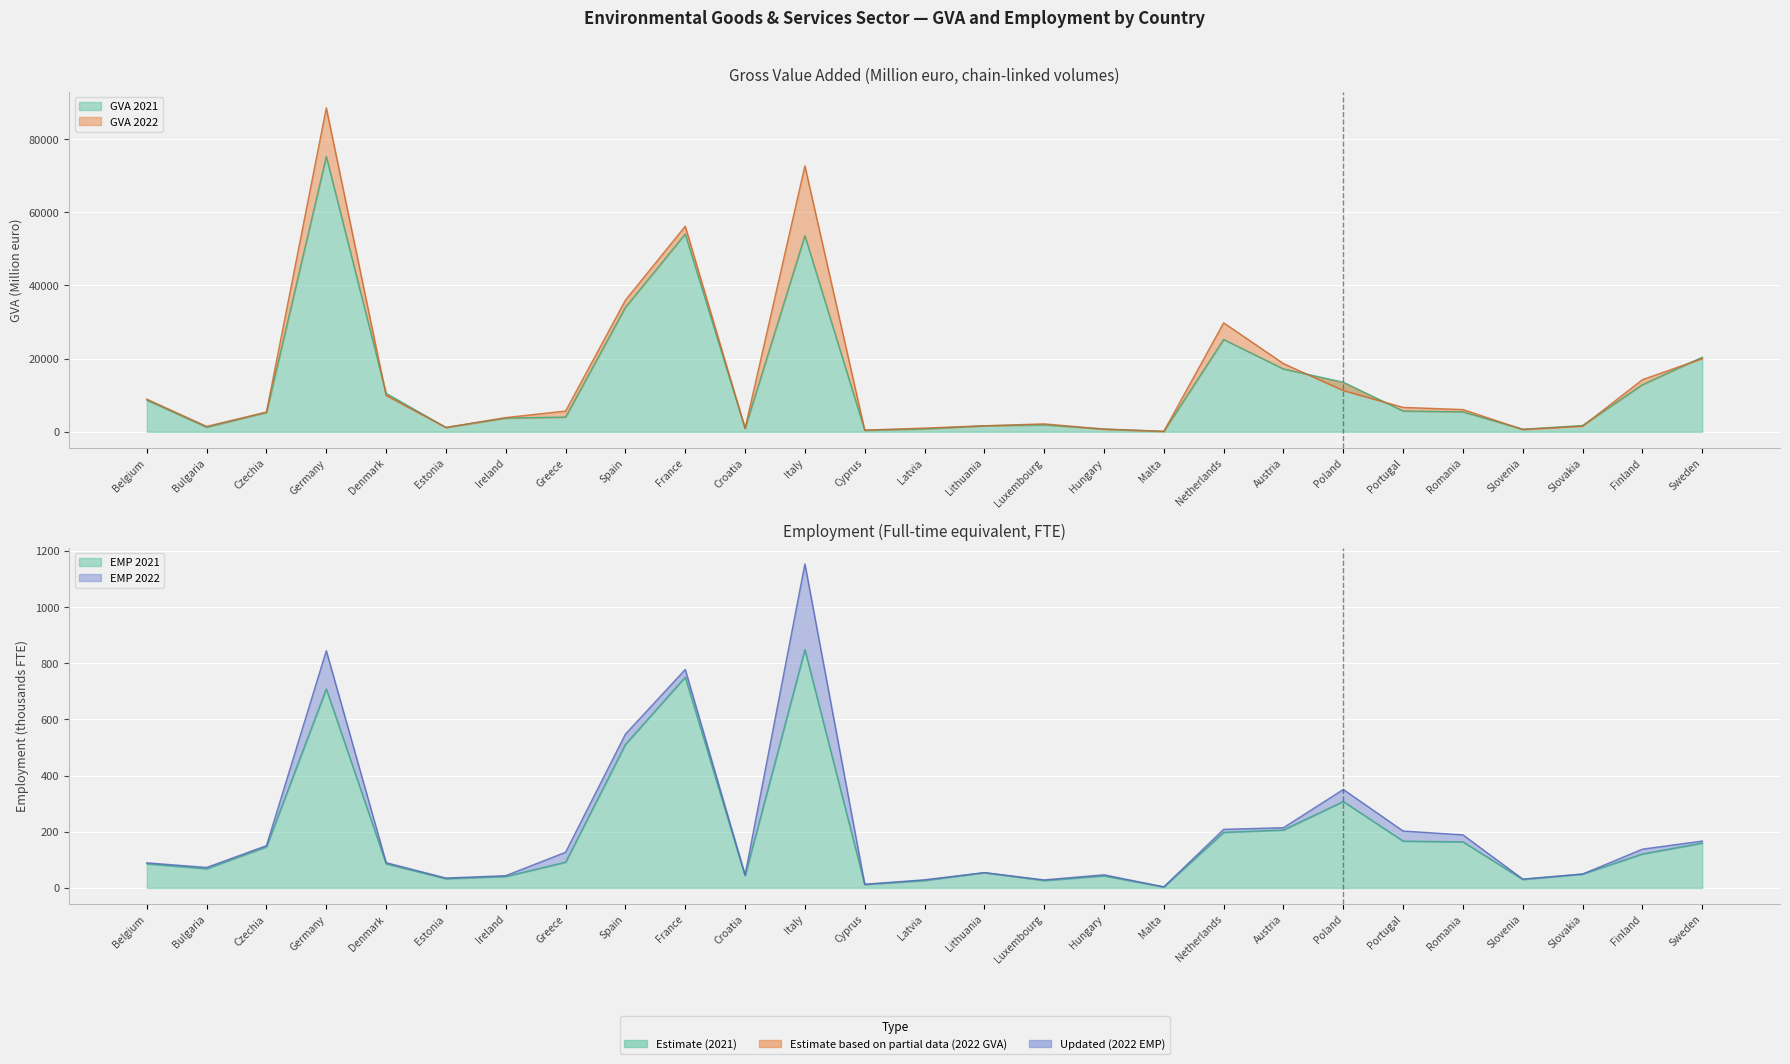

What is the label of the 4th point from the right?

Slovenia